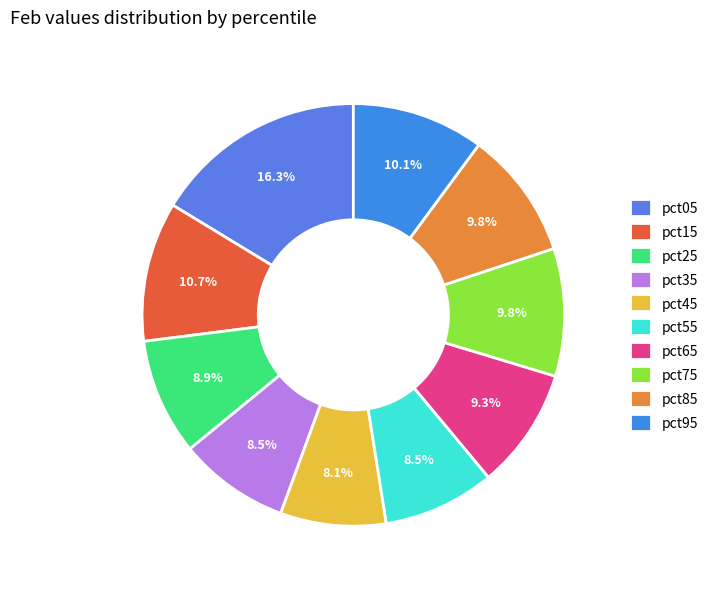

What percentage is the pct25 slice, to the nearest percent?

9%